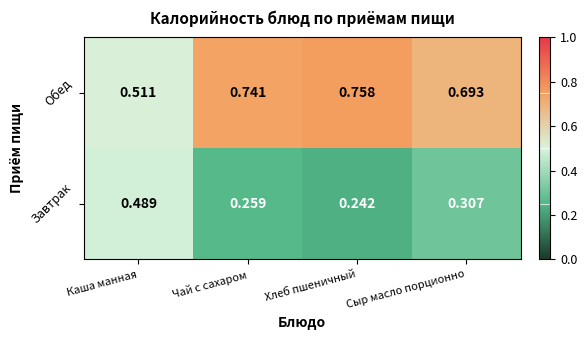

Rank the series by their maximum value, from lowest to highest.

Завтрак, Обед